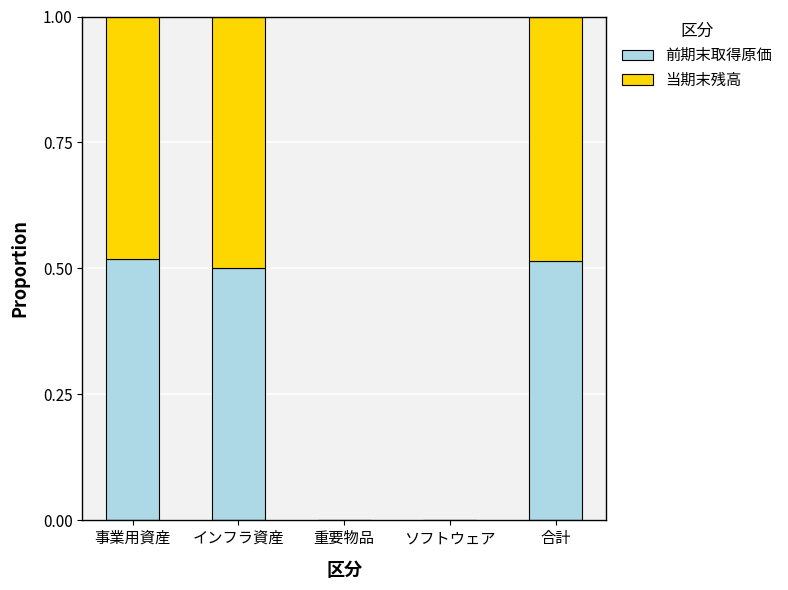

Count the number of categories in the chart.

5